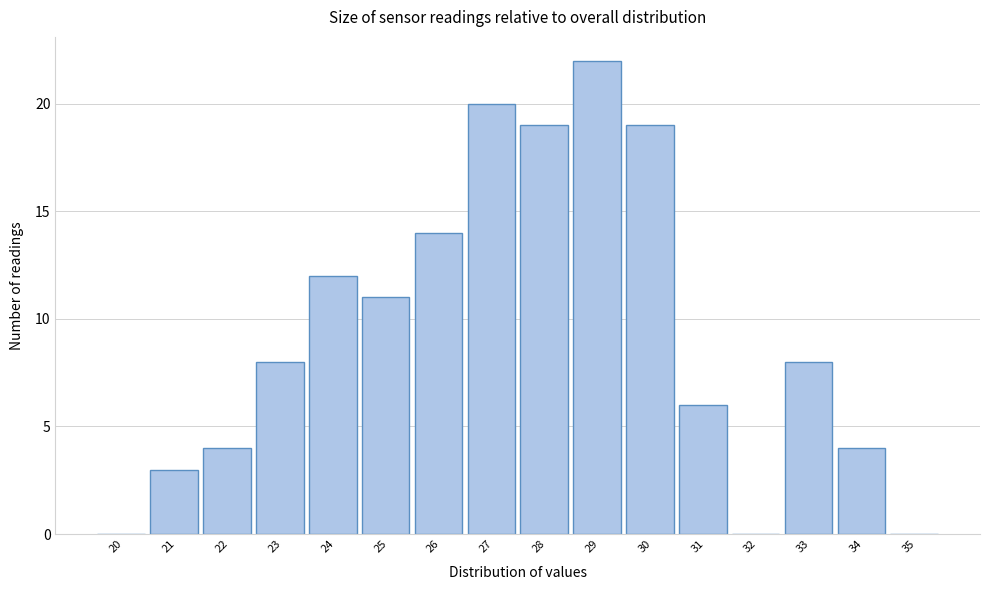

Reading left to right, transcribe all the data shown in this chart.

20=0	21=3	22=4	23=8	24=12	25=11	26=14	27=20	28=19	29=22	30=19	31=6	32=0	33=8	34=4	35=0